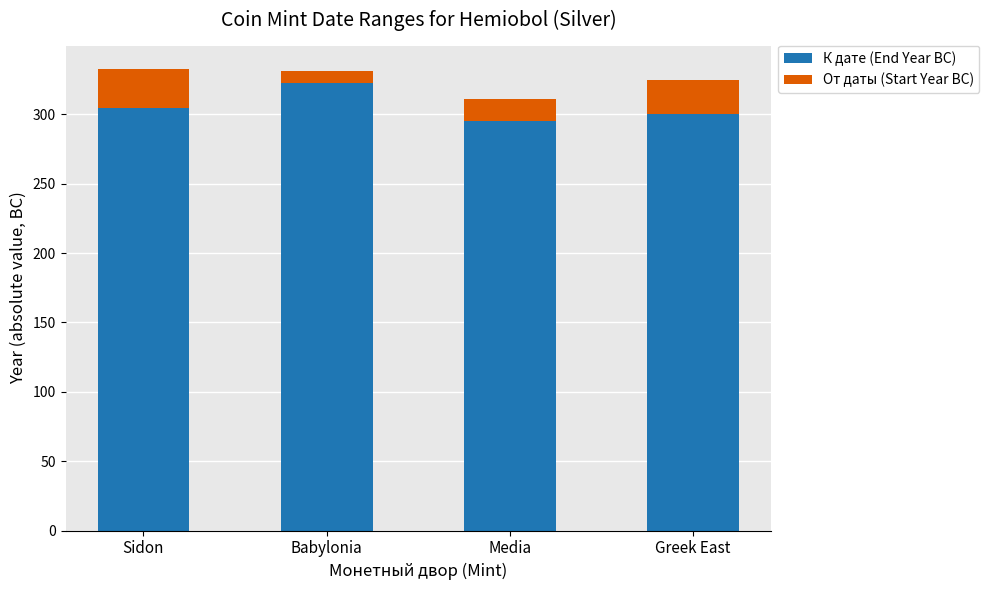

What is the lowest value of the К дате (End Year BC) series?

295